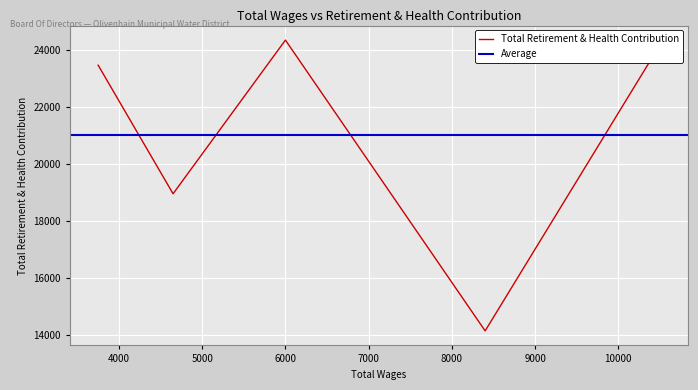

Which category has the lowest value across all series?

8400.0